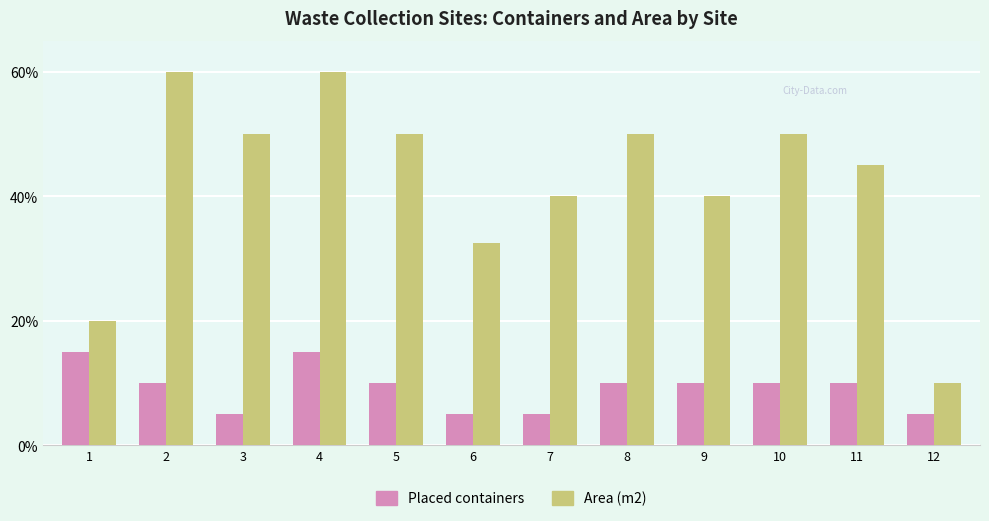

The value of Placed containers at 4 is 8.3. True or false?

False